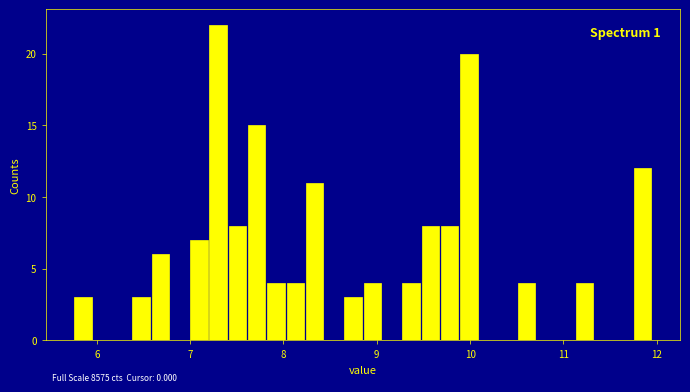

Read against the x-axis, roughly where is the centre of the tallest bar?

7.3